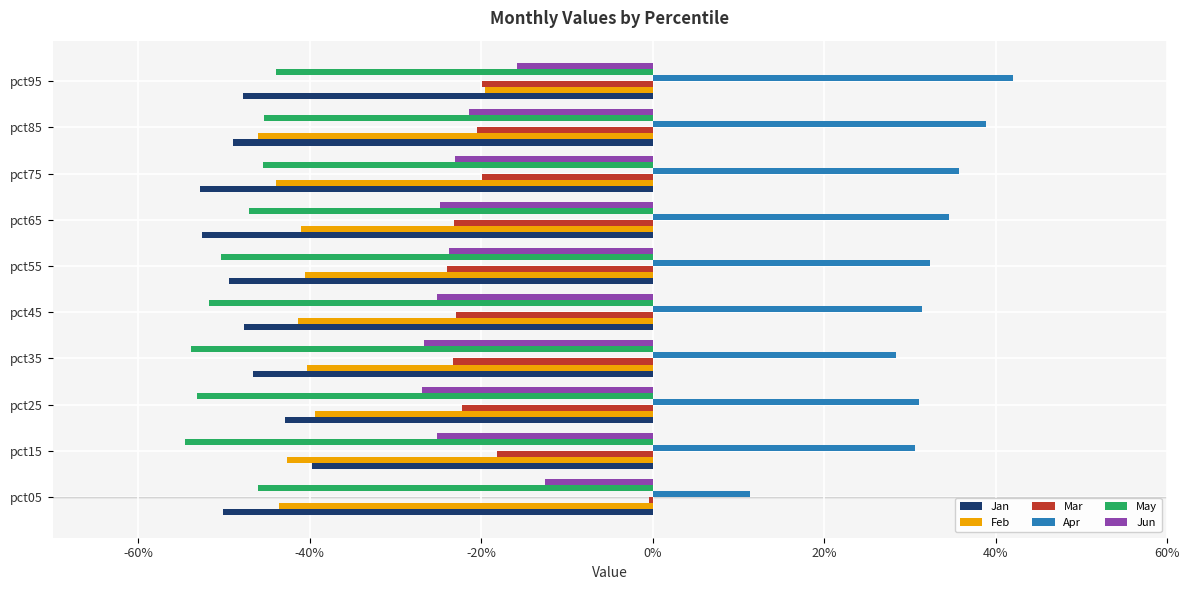

What are all the series names shown in the legend?

Jan, Feb, Mar, Apr, May, Jun